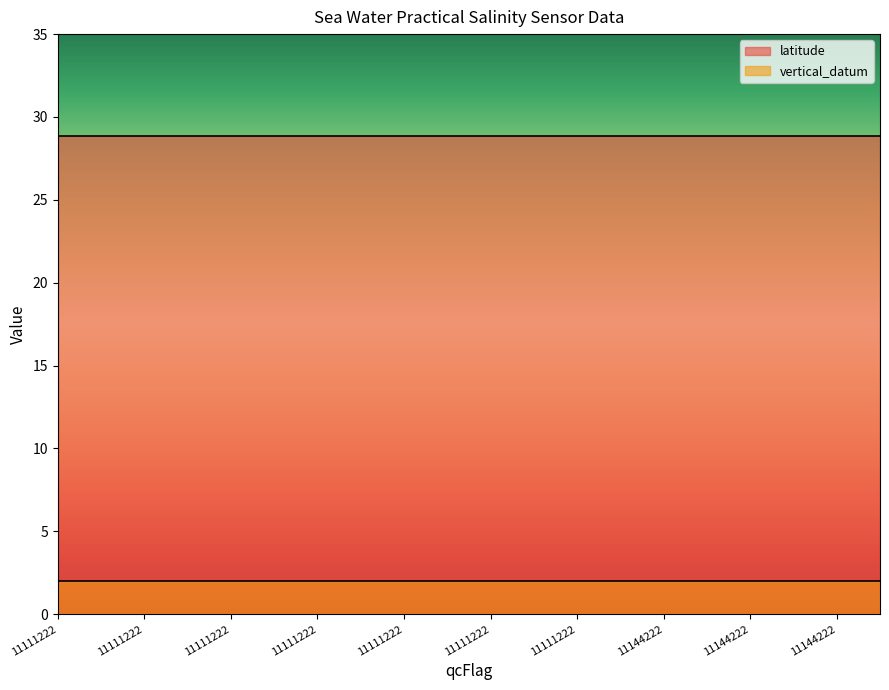

Rank the series at 11111222 from lowest to highest value.

vertical_datum, latitude